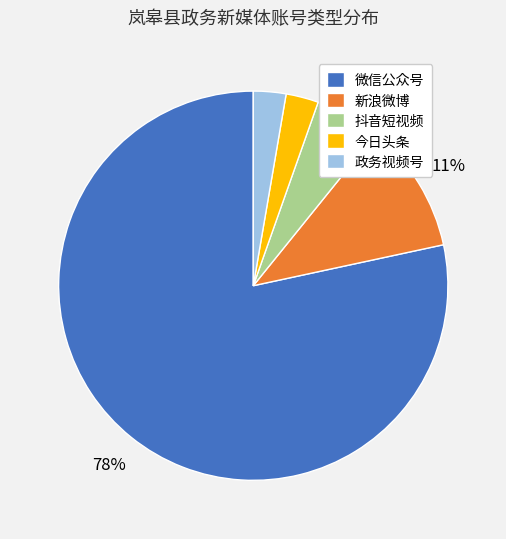

Is there a majority slice in this chart?

Yes